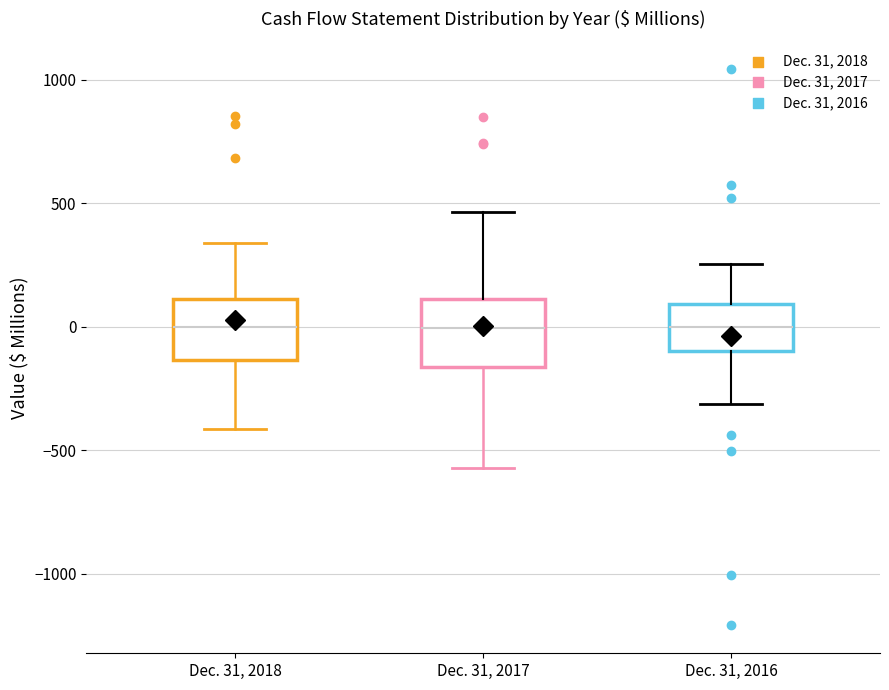

Reading left to right, read every box against the y-axis: the position of its median line, the range the box covers, and the ends of its whiskers. The values are not printed on the chart, so give them approximately, as read against the axis.

Dec. 31, 2018: median 0, box -150 to 100, whiskers -400 to 350
Dec. 31, 2017: median 0, box -150 to 100, whiskers -550 to 450
Dec. 31, 2016: median 0, box -100 to 100, whiskers -300 to 250